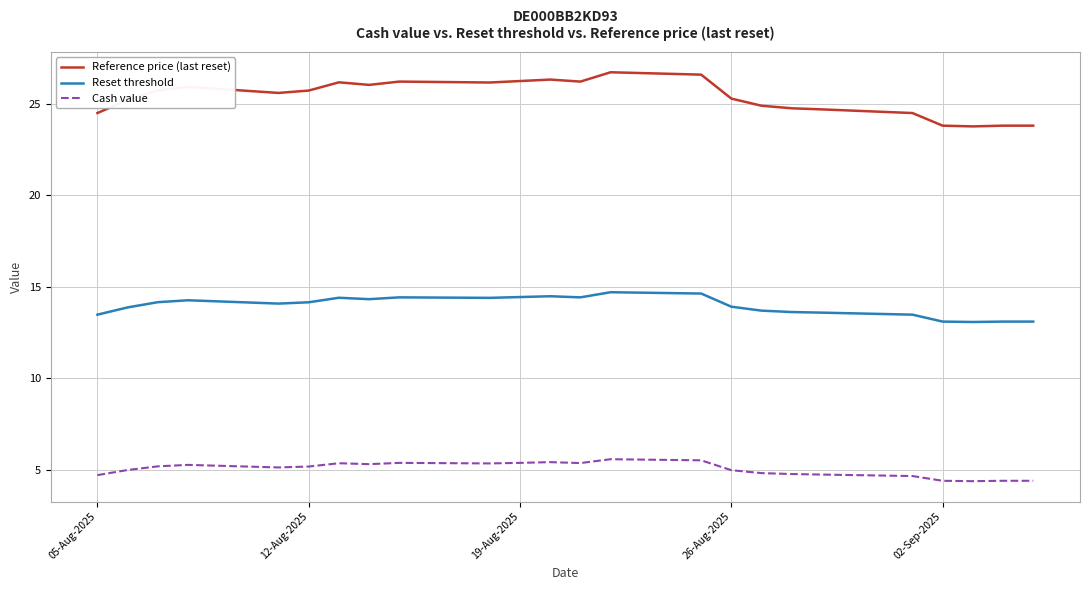

What is the minimum value for Reset threshold?

13.1